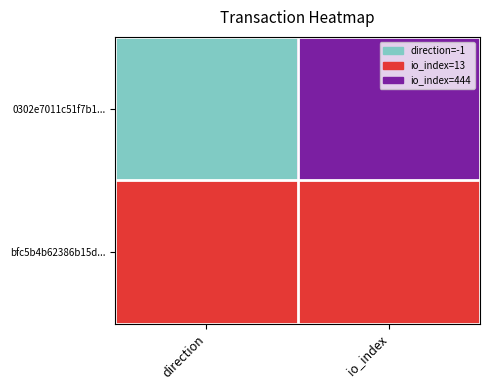

How many data points does each series have?

2